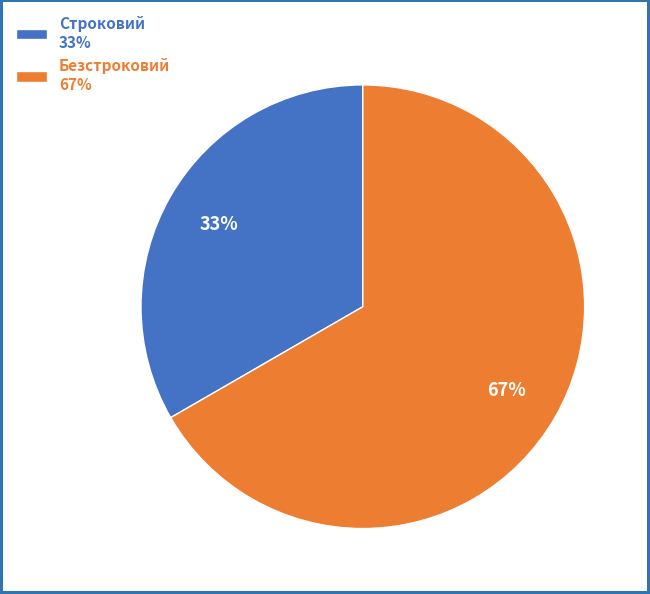

Does Безстроковий account for over 50% of the chart?

Yes